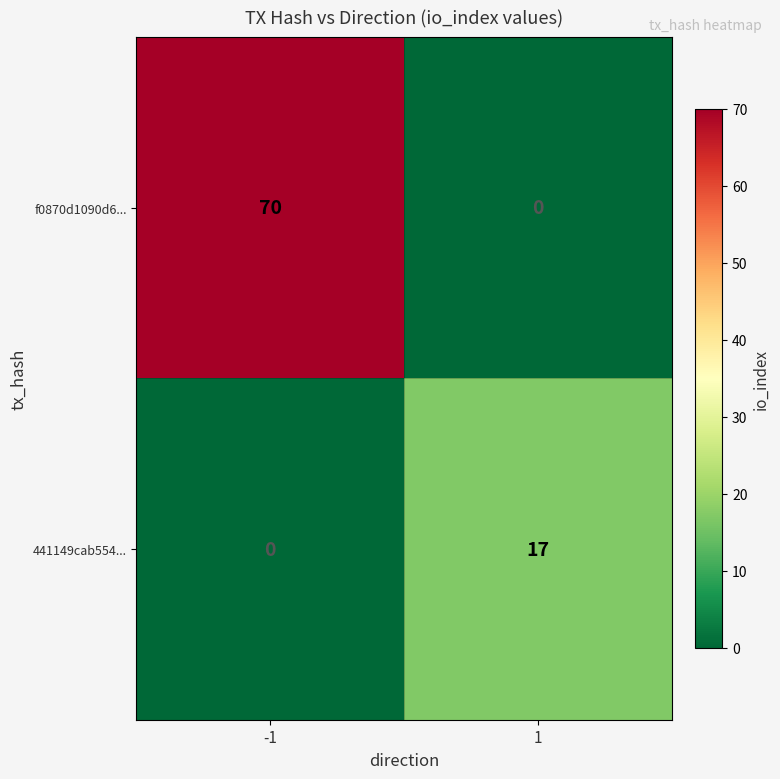

Reading left to right, list all the values displayed in this chart.

f0870d1090d6...: 70	0
441149cab554...: 0	17